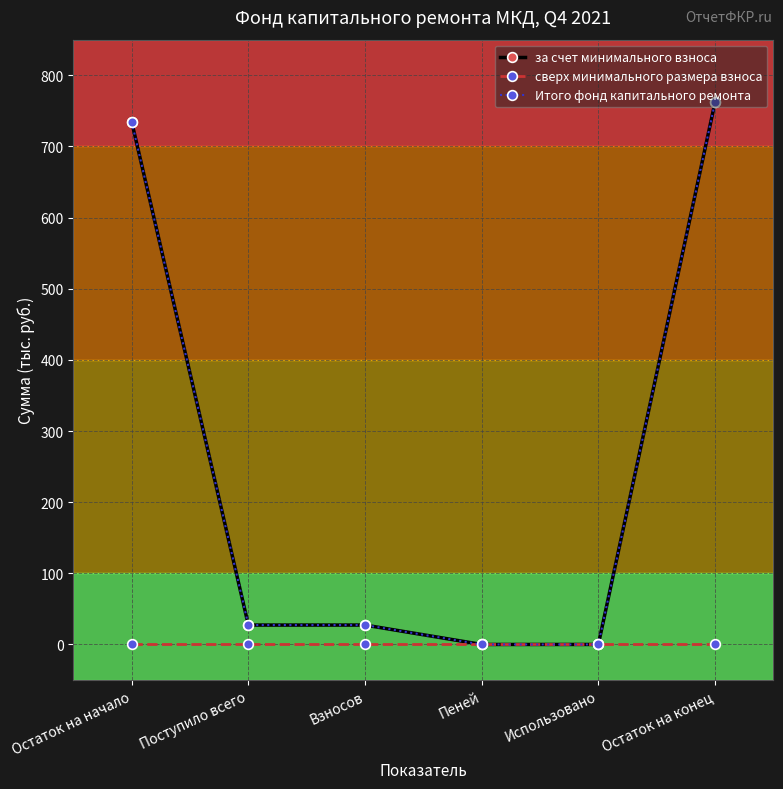

Does the chart have visible grid lines?

Yes